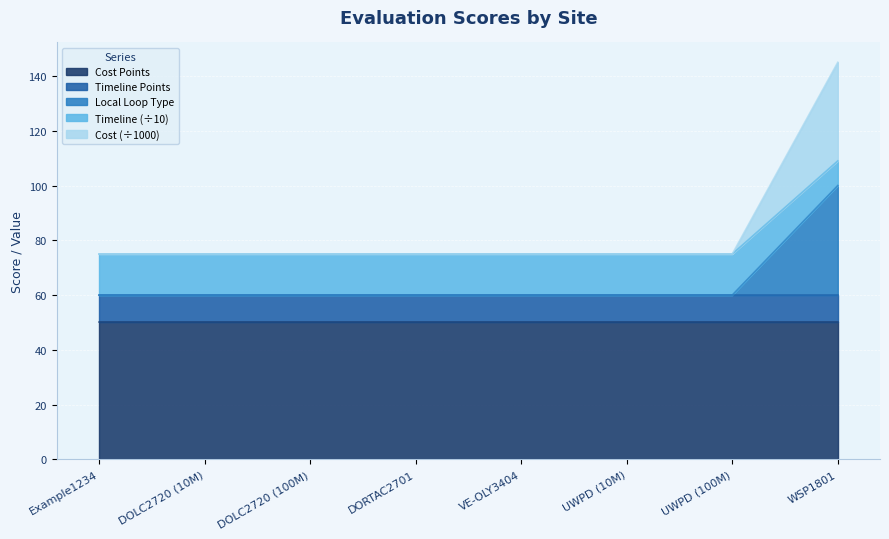

At which category is the sum across all series the highest?

WSP1801